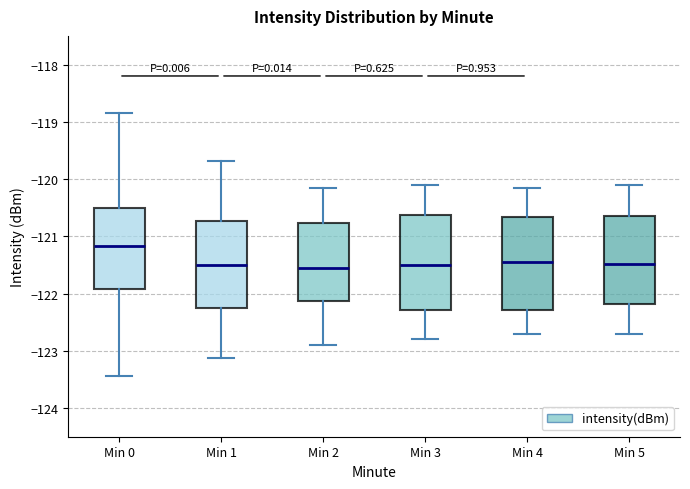

Reading left to right, read every box against the y-axis: the position of its median line, the range the box covers, and the ends of its whiskers. The values are not printed on the chart, so give them approximately, as read against the axis.

Min 0: median -121.2, box -121.9 to -120.5, whiskers -123.4 to -118.8
Min 1: median -121.5, box -122.3 to -120.7, whiskers -123.1 to -119.7
Min 2: median -121.5, box -122.1 to -120.8, whiskers -122.9 to -120.1
Min 3: median -121.5, box -122.3 to -120.6, whiskers -122.8 to -120.1
Min 4: median -121.4, box -122.3 to -120.7, whiskers -122.7 to -120.1
Min 5: median -121.5, box -122.2 to -120.6, whiskers -122.7 to -120.1